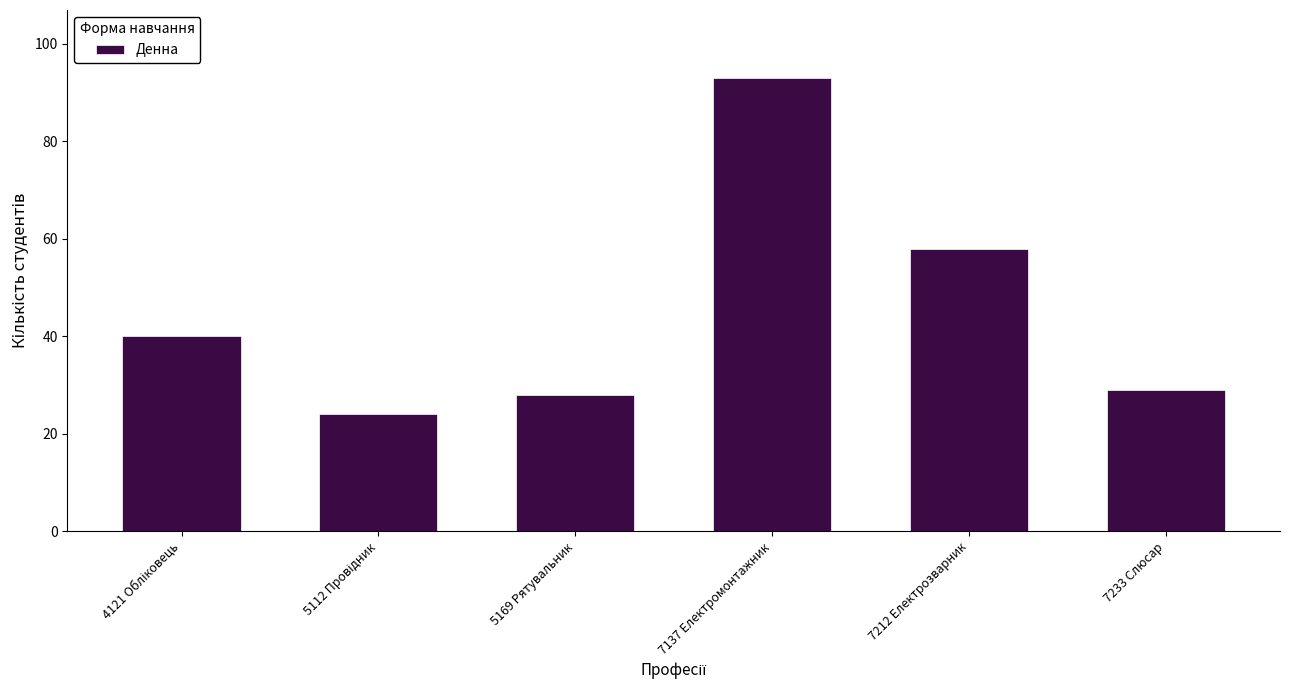

Between 5169 Рятувальник and 7212 Електрозварник, which is larger?

7212 Електрозварник